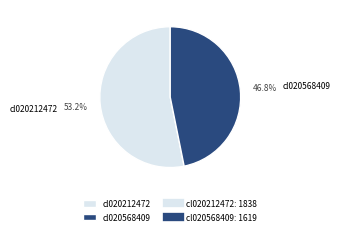

What is the largest slice in the pie chart?

cl020212472